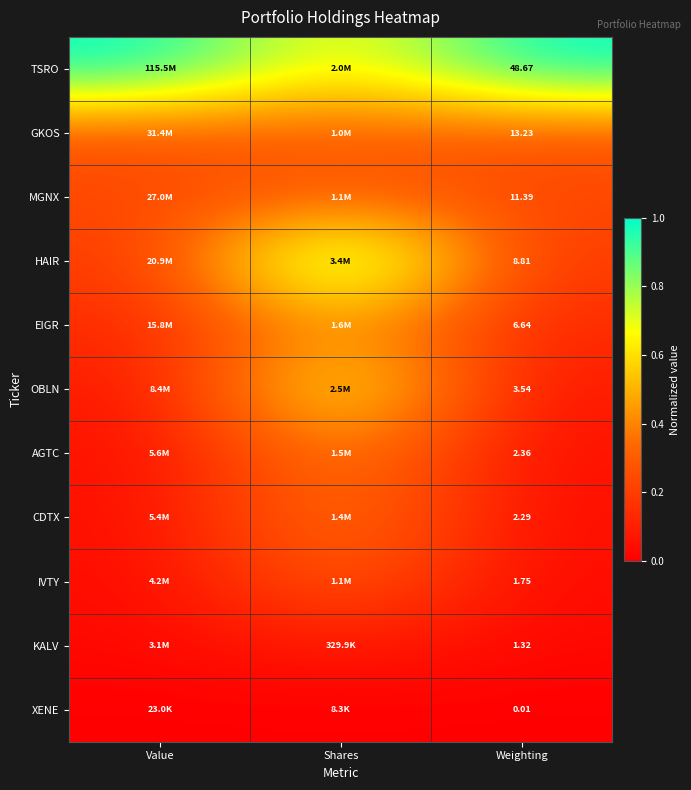

At Weighting, list the series in order from largest to smallest.

TSRO, GKOS, MGNX, HAIR, EIGR, OBLN, AGTC, CDTX, IVTY, KALV, XENE